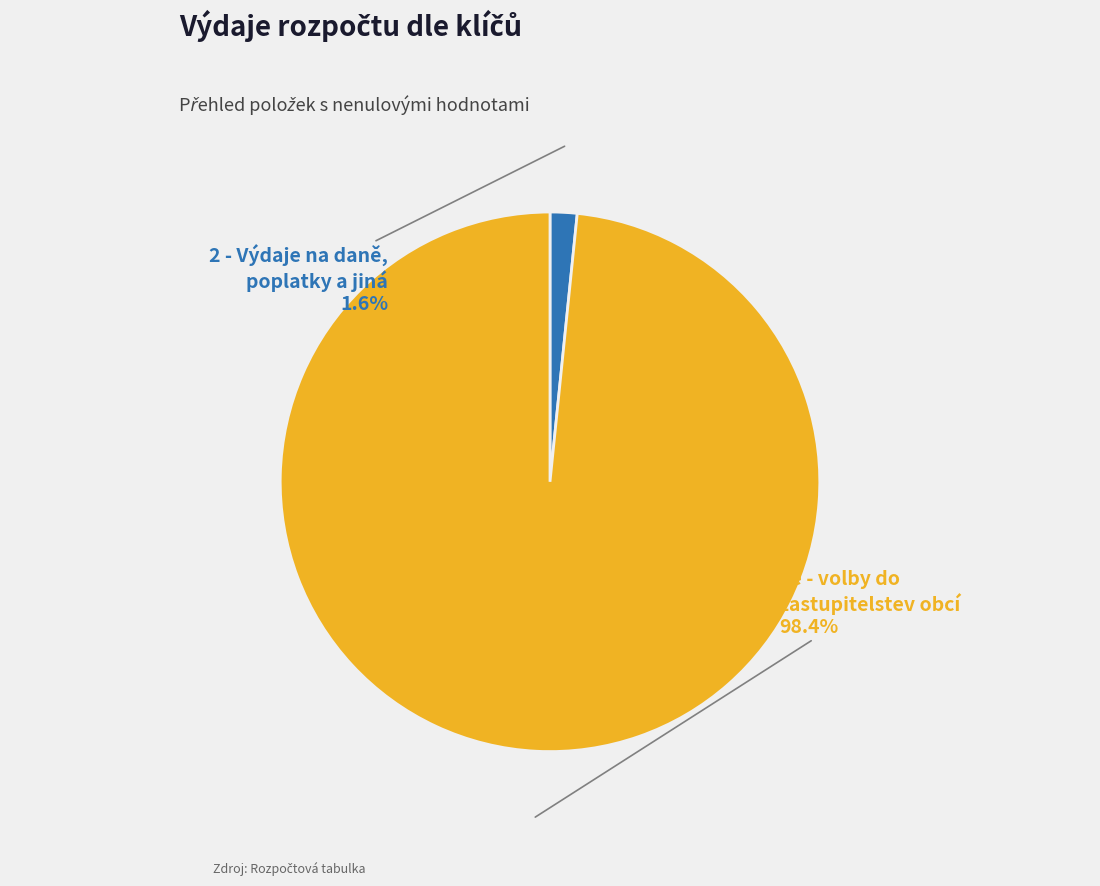

Does any single category account for the majority?

Yes